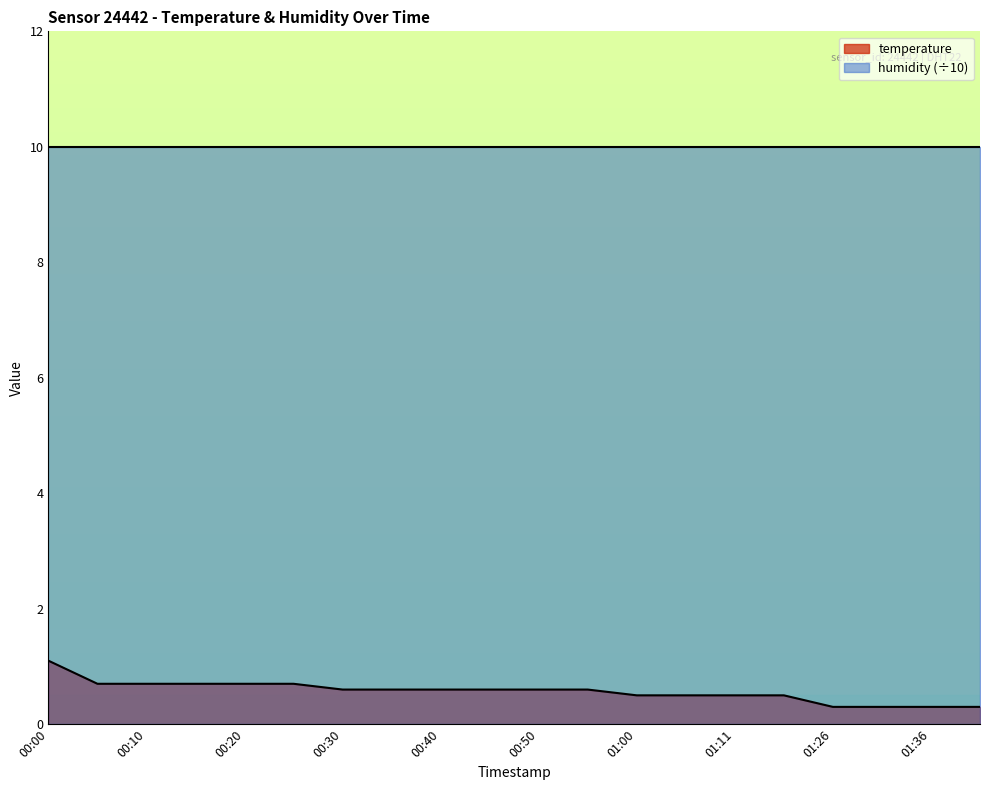

What is the average value?

0.6